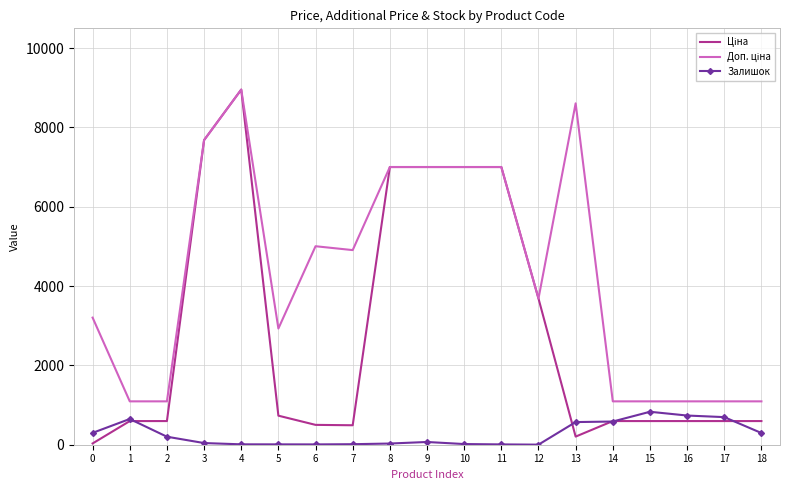

Rank the categories by Залишок value from highest to lowest.

15, 16, 17, 1, 14, 13, 0, 18, 2, 9, 3, 8, 10, 7, 4, 5, 6, 11, 12